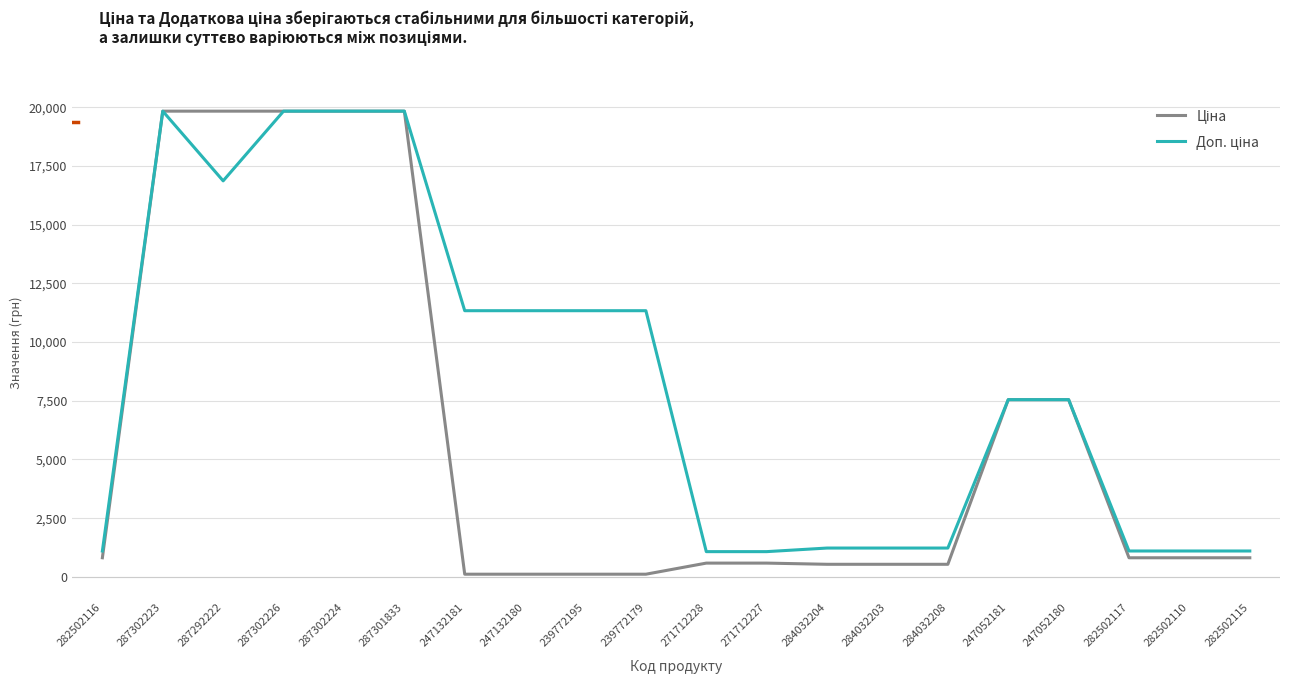

Read the Доп. ціна value at 282502117.

1101.8